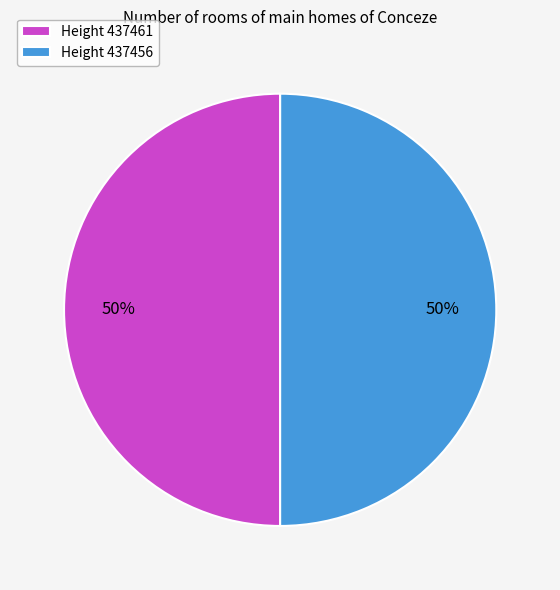

Do Height 437456 and Height 437461 together represent more than half of the pie?

Yes